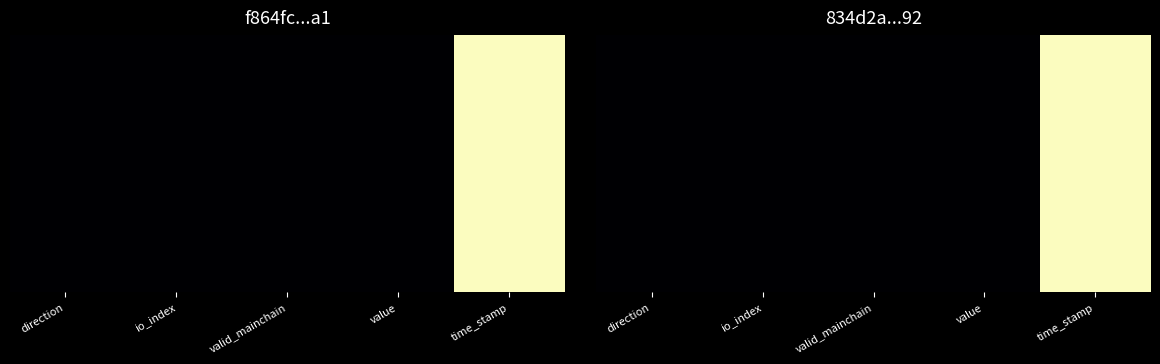

What is the sum of all values?

1.0